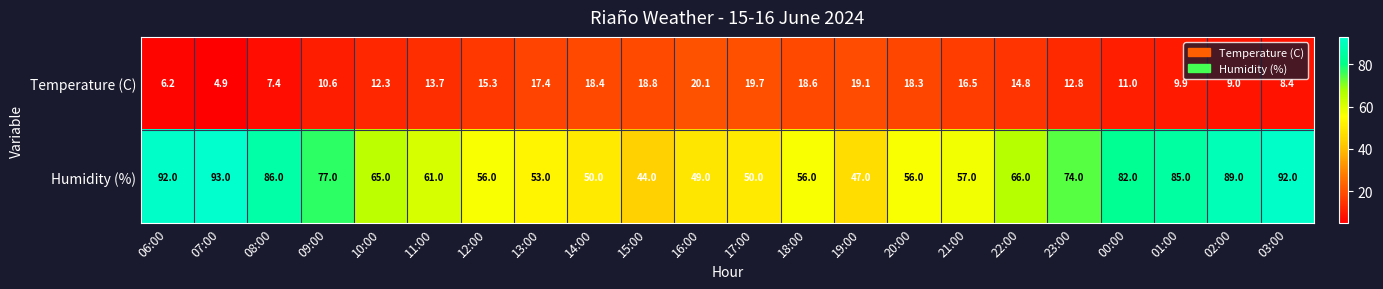

List the labels in order of Temperature (C) value, largest first.

16:00, 17:00, 19:00, 15:00, 18:00, 14:00, 20:00, 13:00, 21:00, 12:00, 22:00, 11:00, 23:00, 10:00, 00:00, 09:00, 01:00, 02:00, 03:00, 08:00, 06:00, 07:00